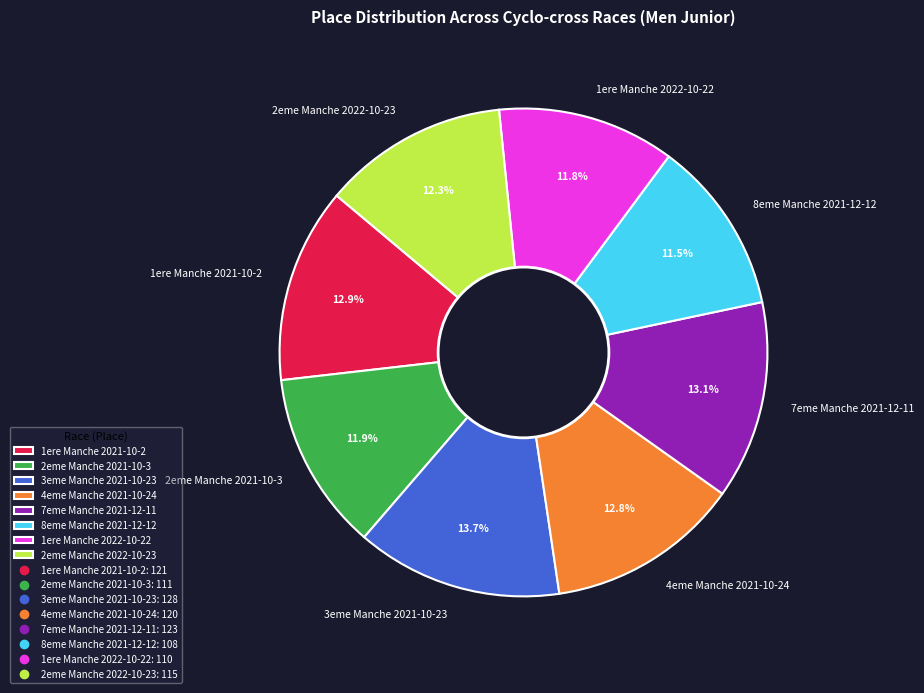

How many slices are in this pie chart?

8